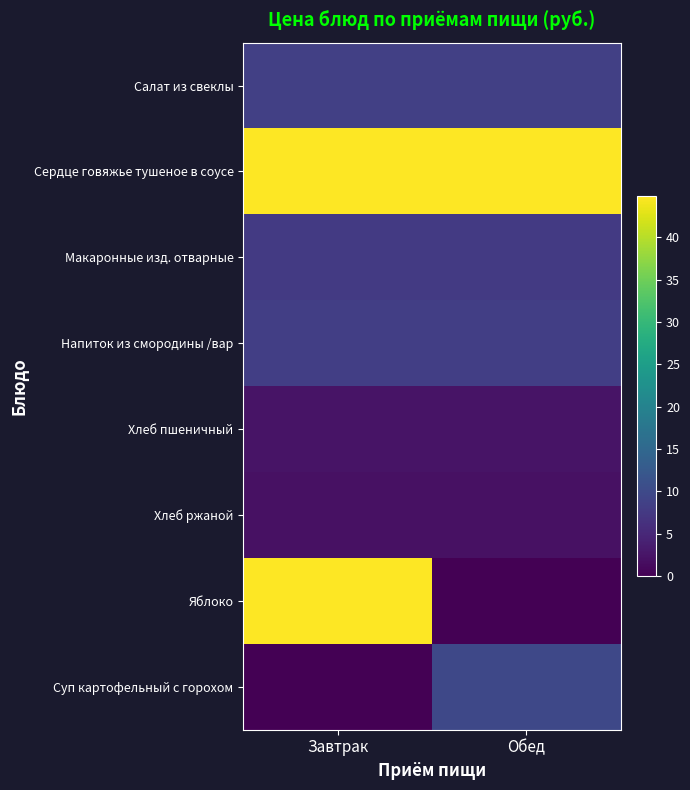

Reading left to right, what are all the values shown in this chart?

Салат из свеклы: Завтрак=8.5	Обед=8.5
Сердце говяжье тушеное в соусе: Завтрак=44.8	Обед=44.8
Макаронные изд. отварные: Завтрак=7.7	Обед=7.7
Напиток из смородины /вар: Завтрак=8.3	Обед=8.3
Хлеб пшеничный: Завтрак=2.4	Обед=2.4
Хлеб ржаной: Завтрак=2.1	Обед=2.1
Яблоко: Завтрак=44.8	Обед=0.0
Суп картофельный с горохом: Завтрак=0.0	Обед=9.7